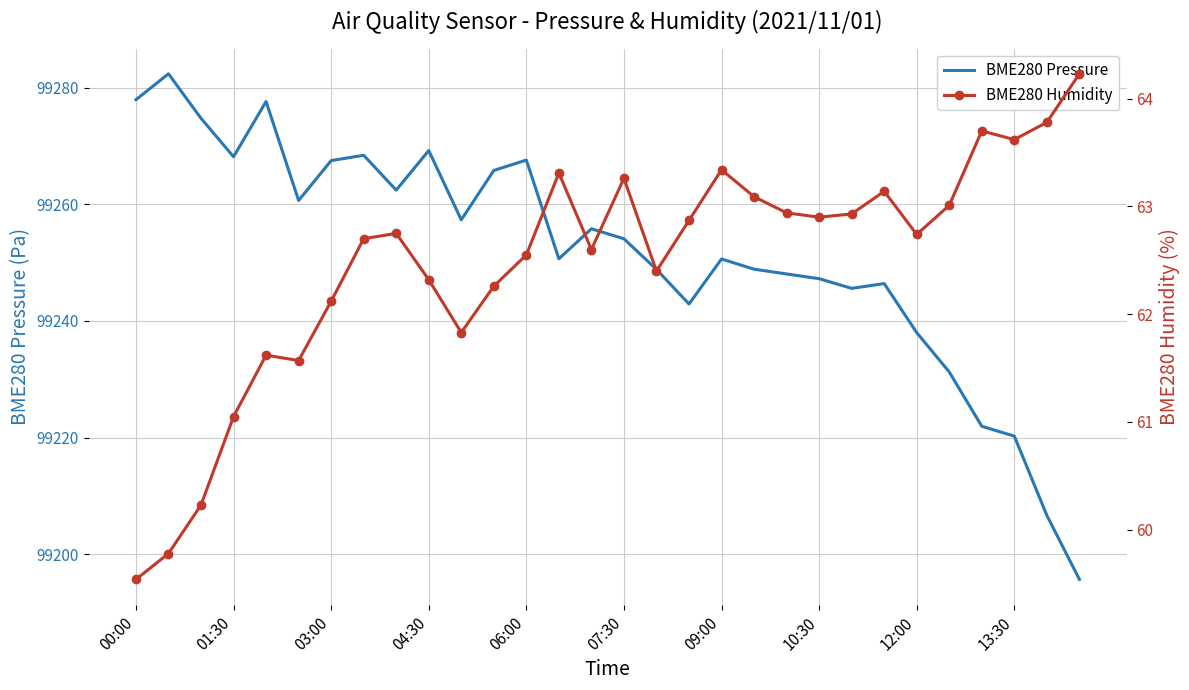

The value of BME280 Pressure at 00:00 is 175819.8. True or false?

False